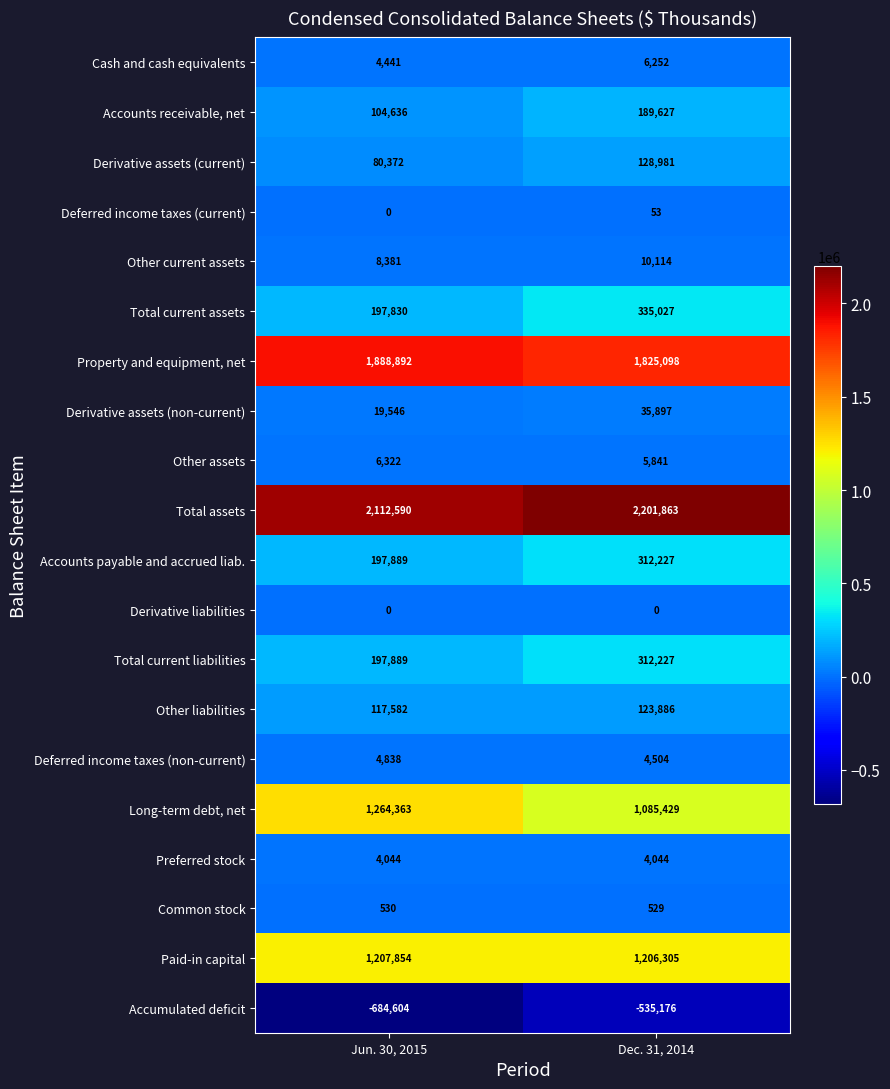

What is the difference between the highest and lowest values at Jun. 30, 2015?

2797194